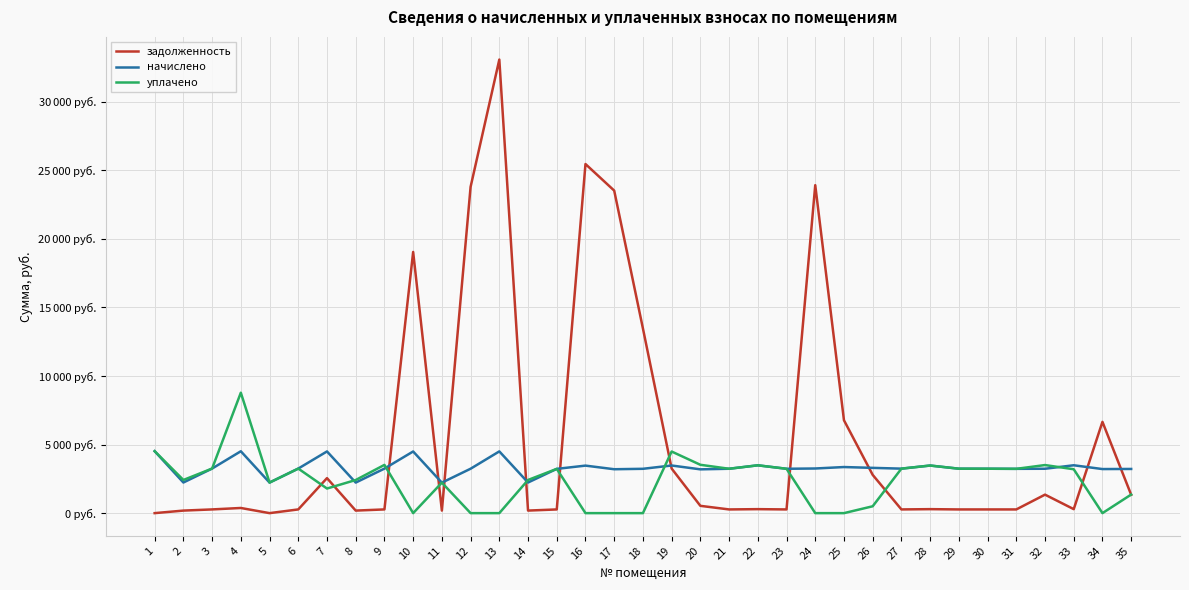

Is the value of задолженность at 13 greater than the value of начислено at 32?

Yes